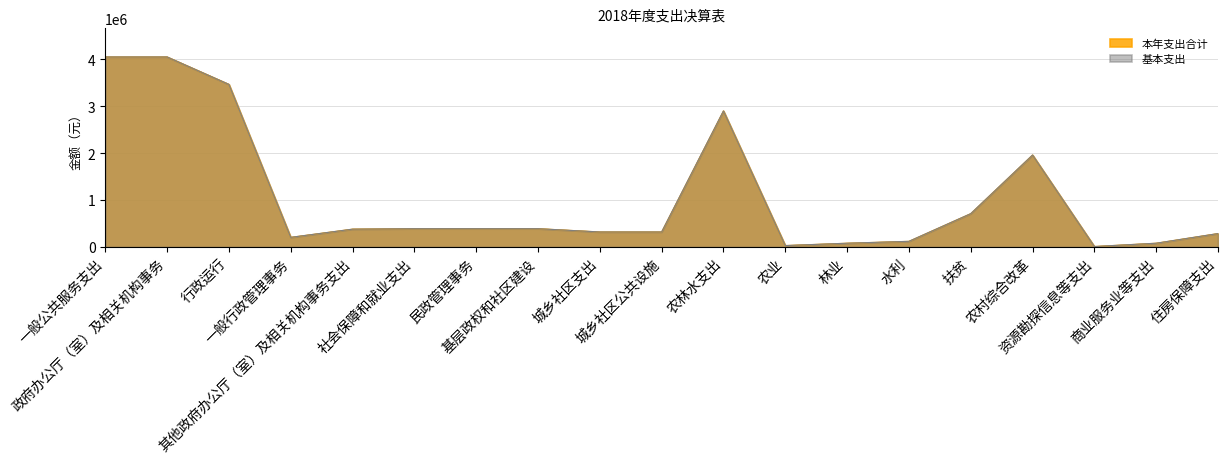

How many interior local peaks does the 本年支出合计 series have?

2